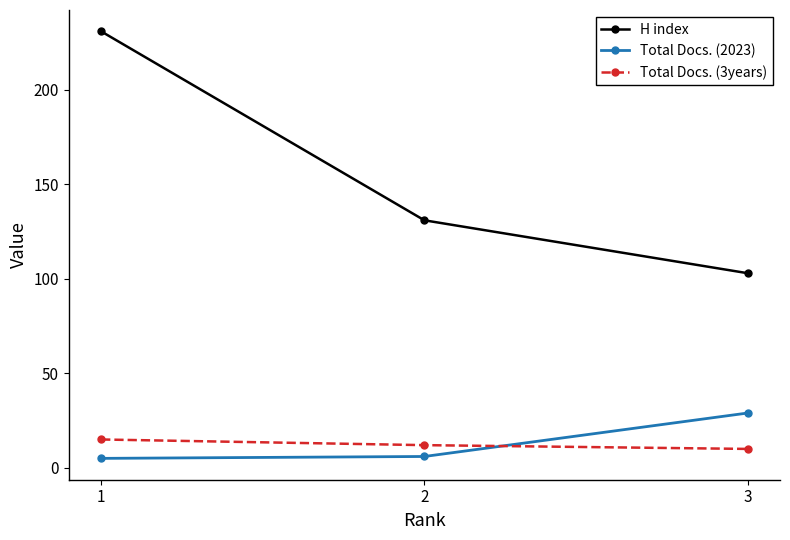

Is this an area chart (filled region under the line)?

No